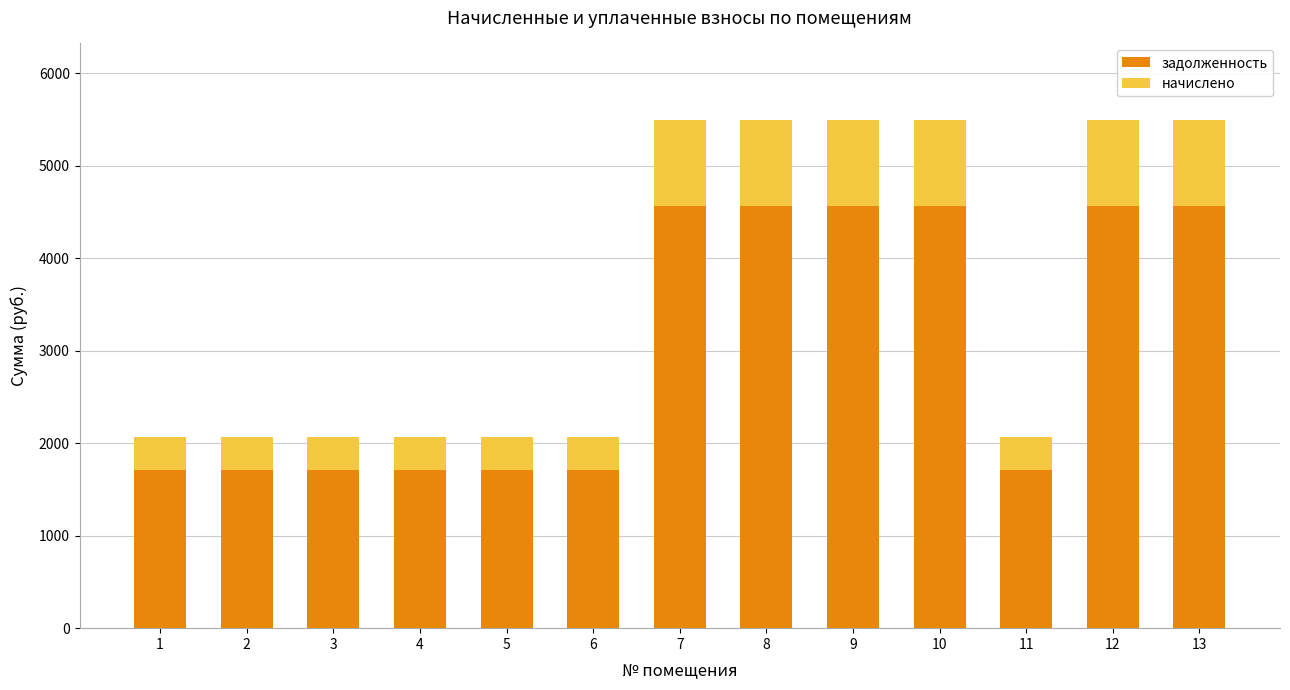

How many bars are there in total?

13